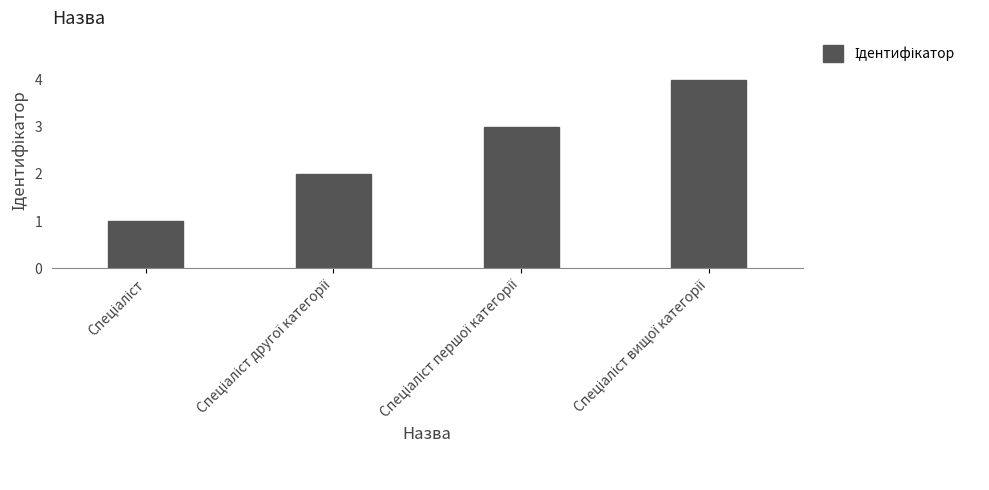

How many bars are there in total?

4